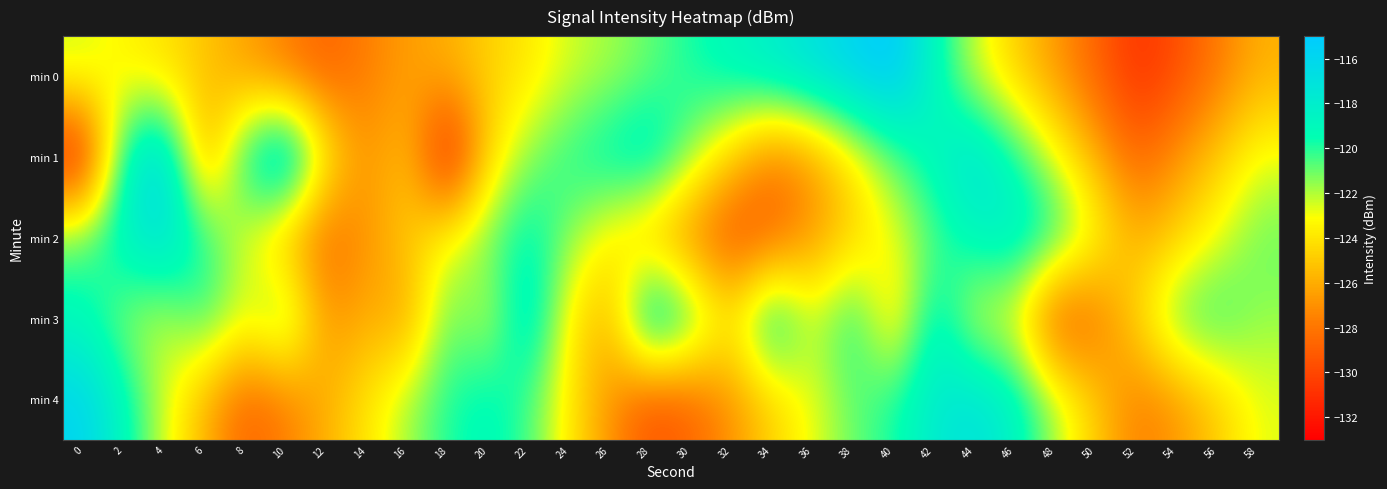

What is the total value across all series at 48?

-620.8